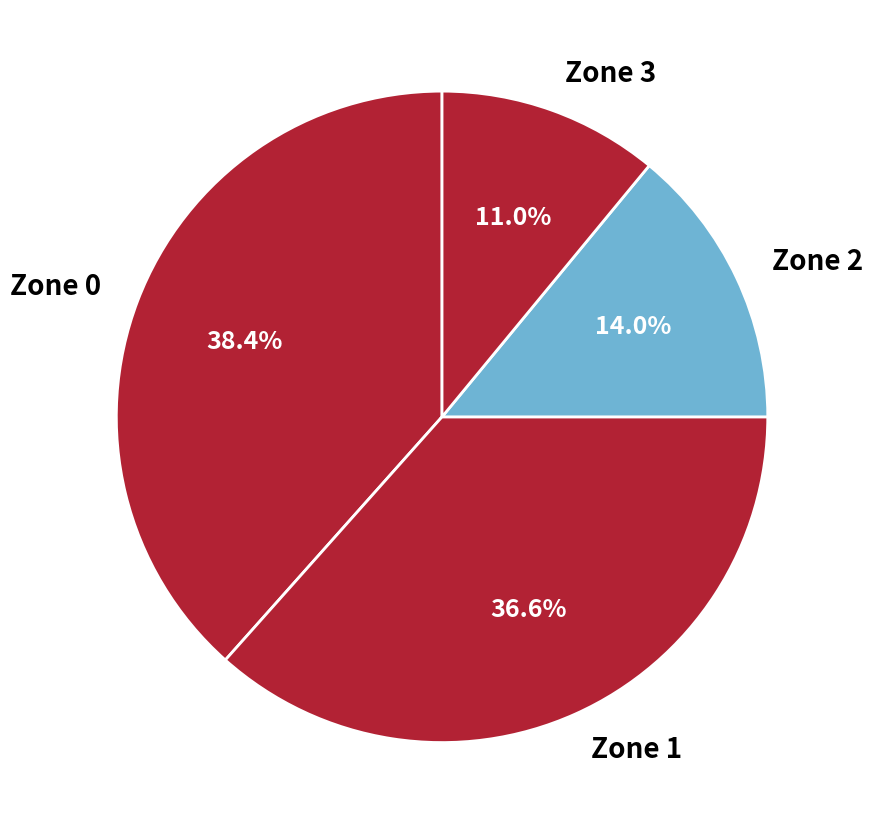

Is there a majority slice in this chart?

No